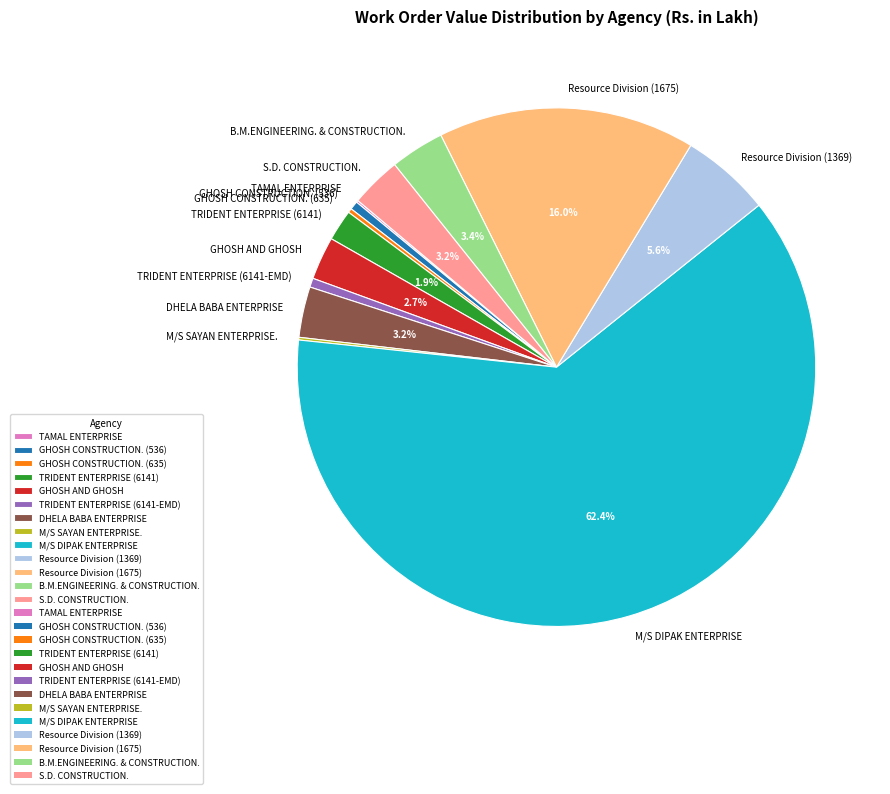

Do Resource Division (1675) and GHOSH CONSTRUCTION. (536) together represent more than half of the pie?

No